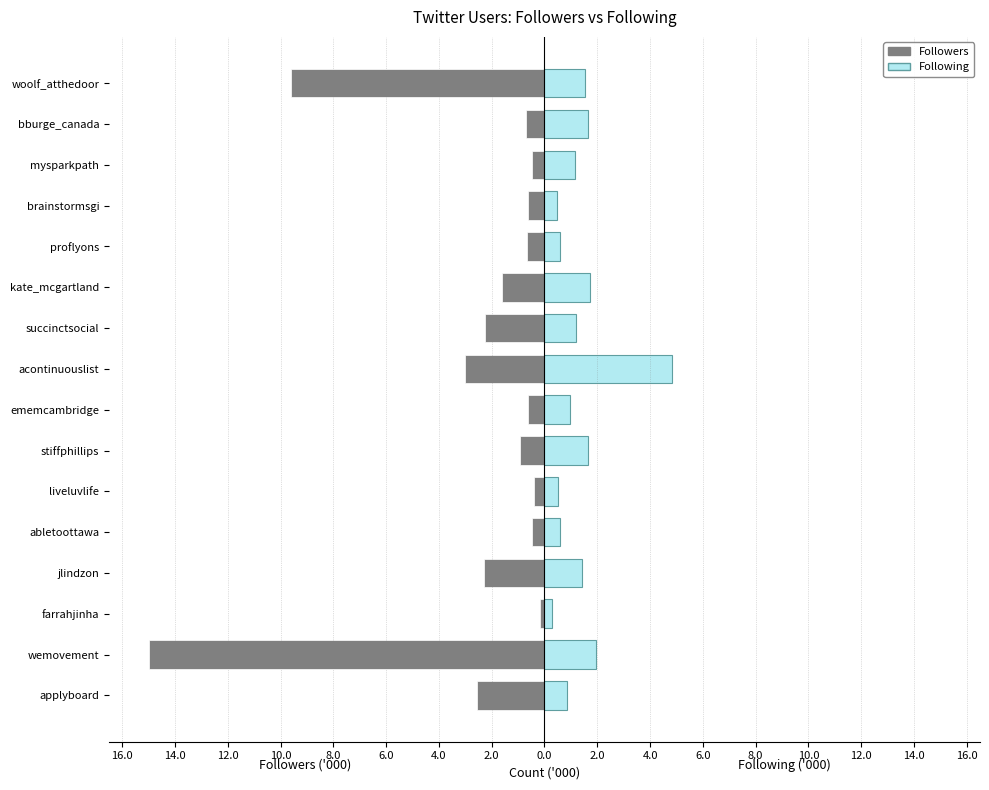

What is the difference between the maximum and minimum values in the Followers series?

14.8